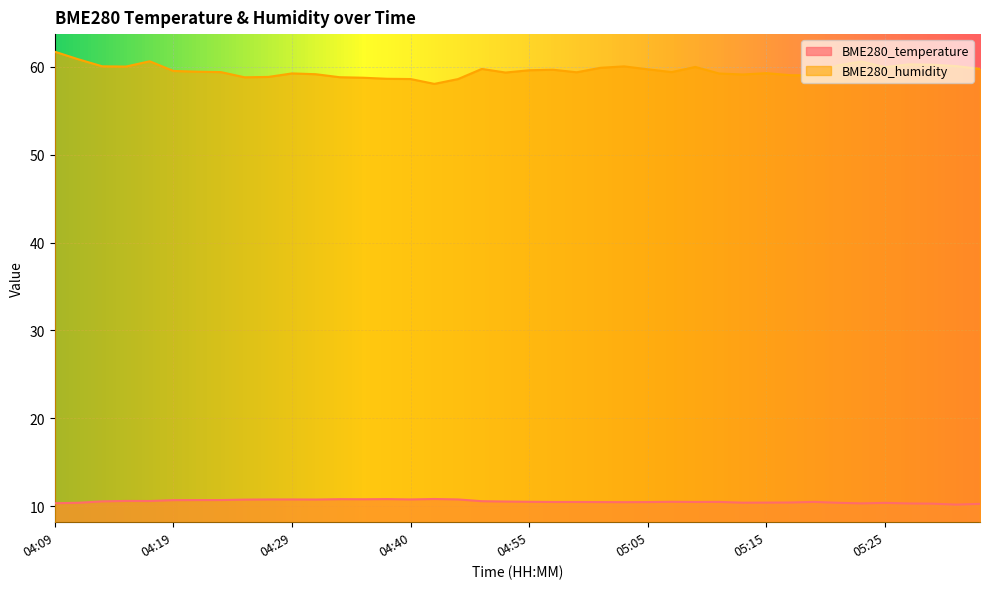

Which series has the largest range (max minus min)?

BME280_humidity